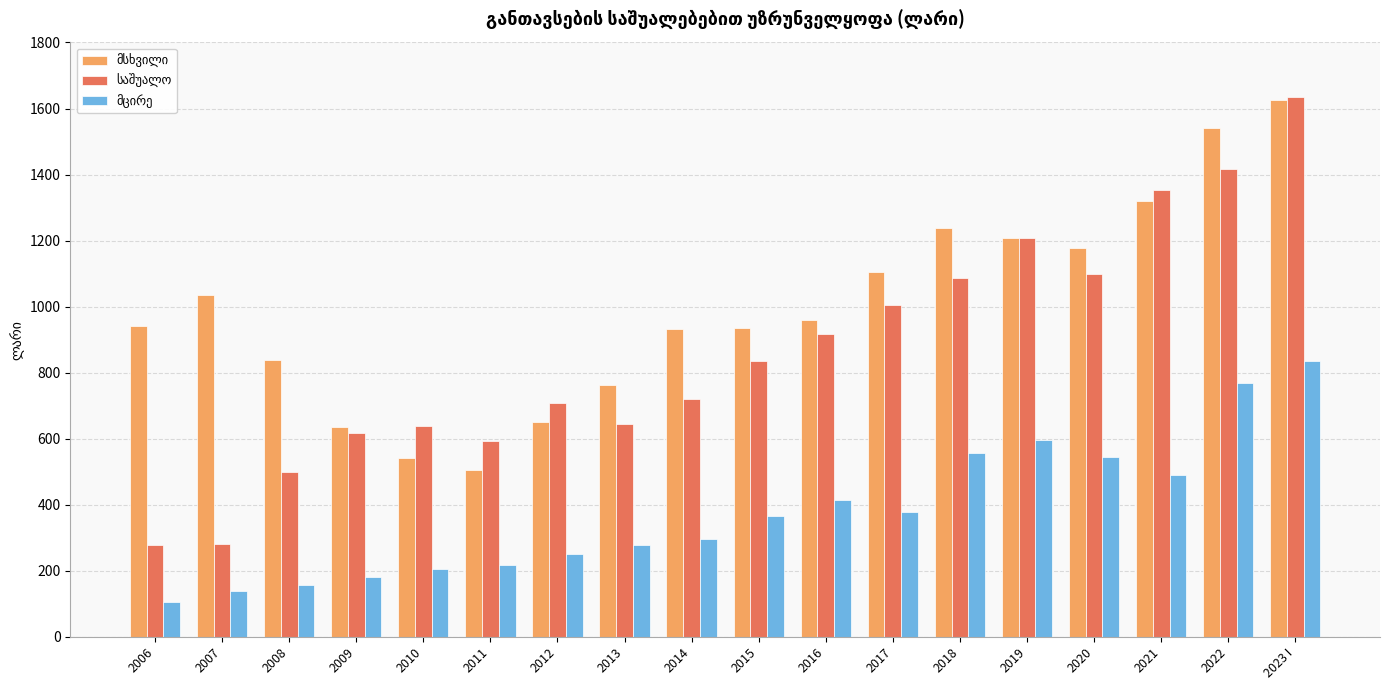

What is the difference between the highest and lowest values at 2013?

482.3